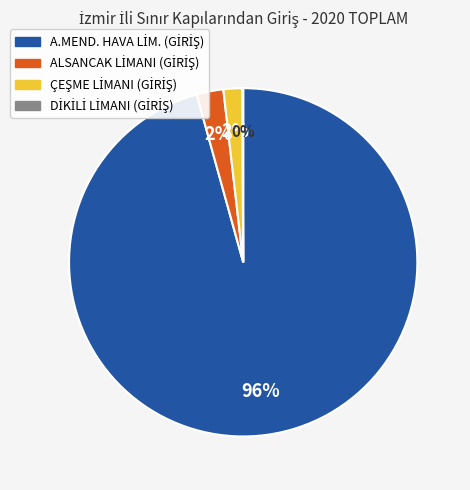

To the nearest percent, what is the difference between the largest and smallest slice percentages?

96%